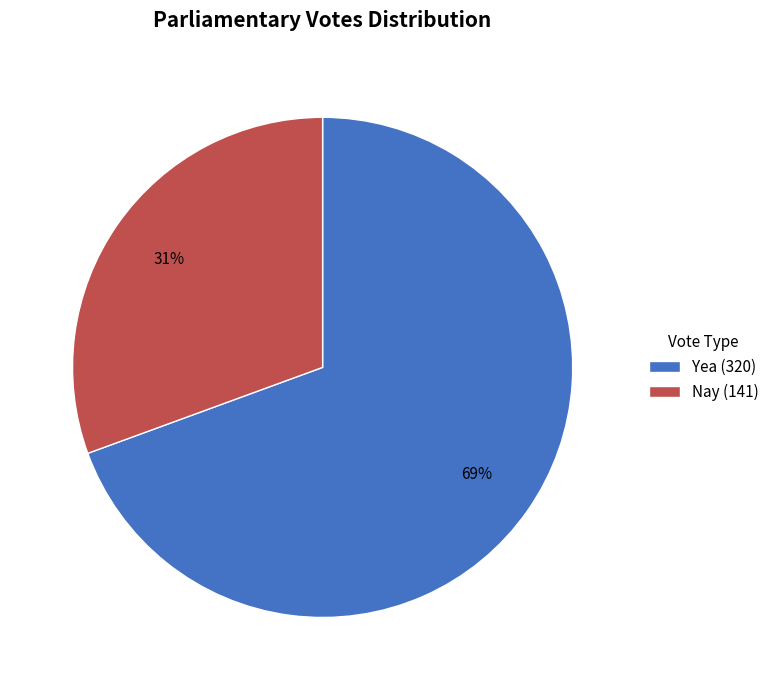

Is there any slice that represents more than half of the pie?

Yes